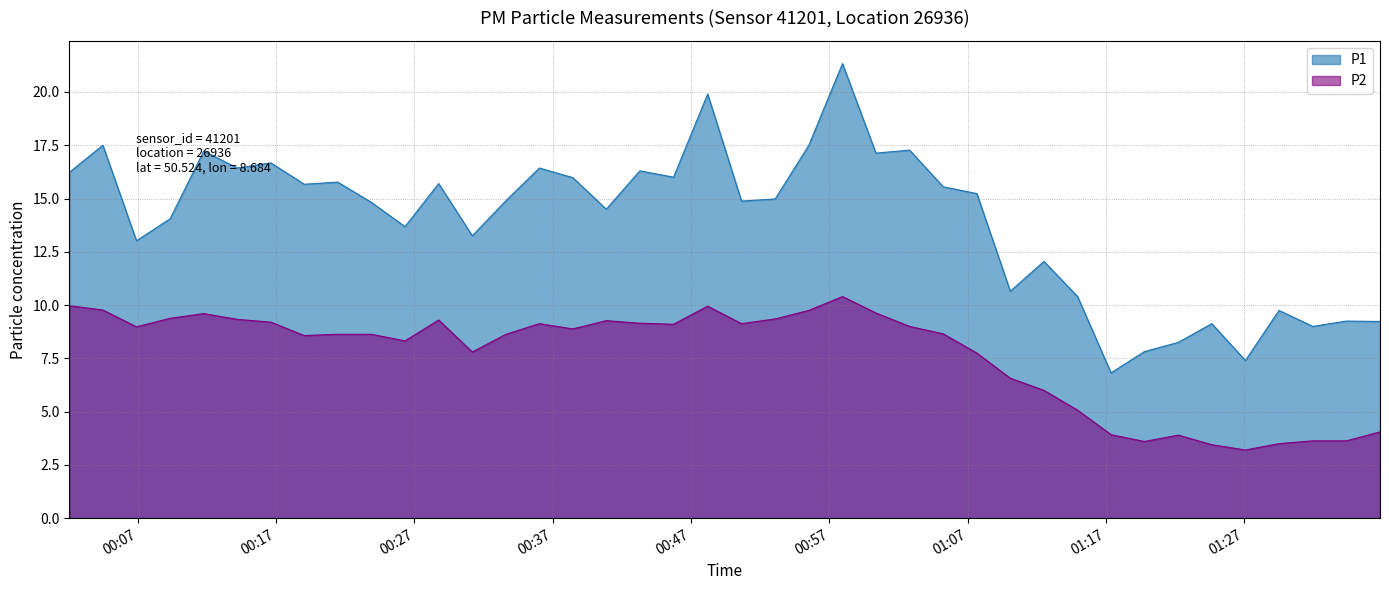

True or false: P1 and P2 intersect in this chart.

False